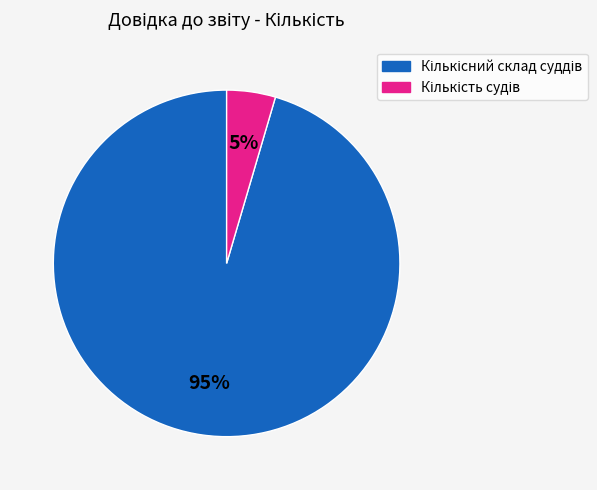

Is there a majority slice in this chart?

Yes